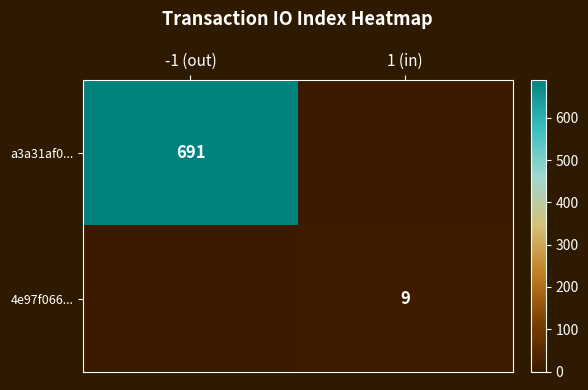

Is the value of a3a31af0... at -1 (out) greater than the value of 4e97f066... at 1 (in)?

Yes